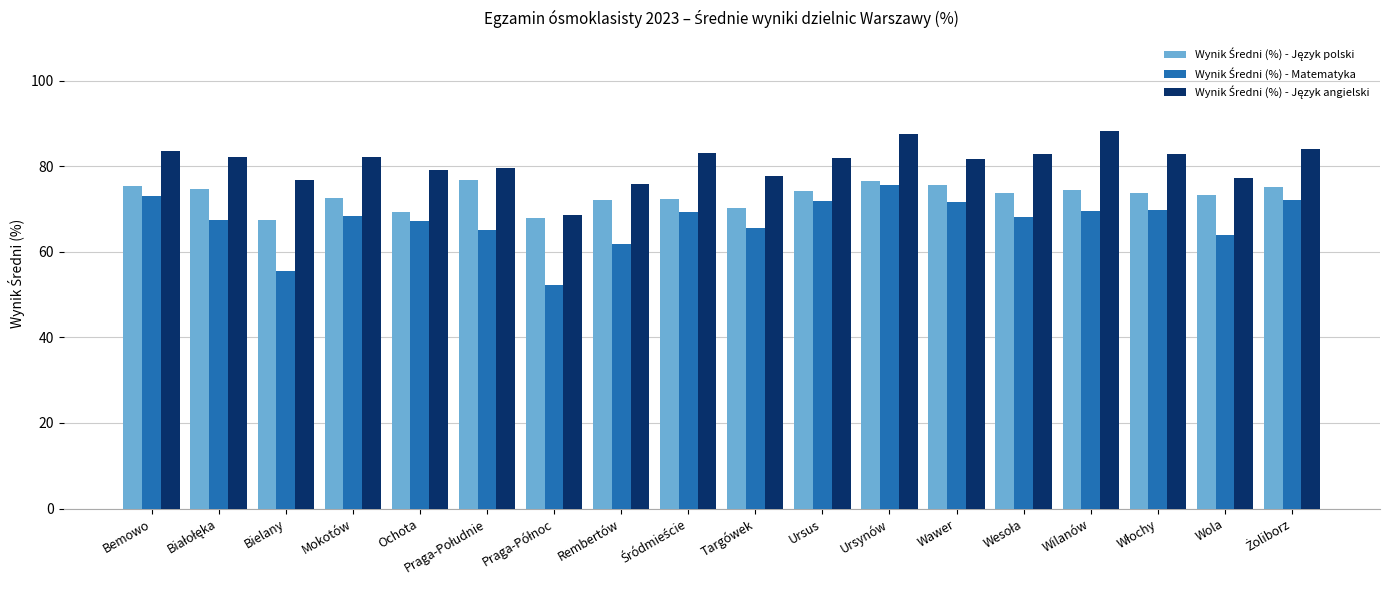

What is the spread (max minus min) of values at Wilanów?

18.7